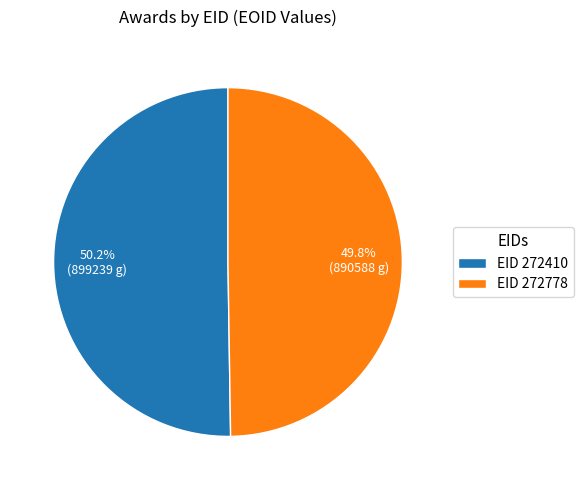

What portion of the pie excludes EID 272410?

49.8%